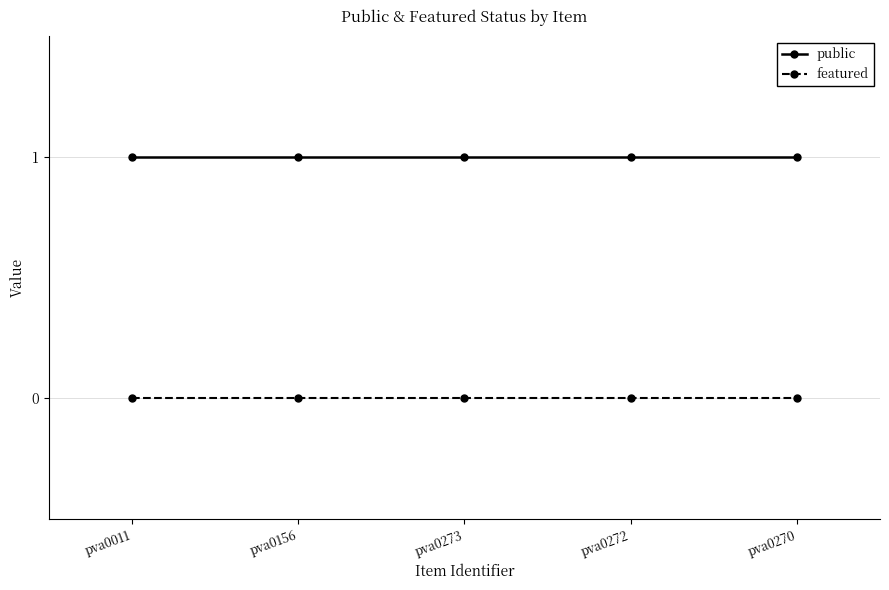

What are all the series names shown in the legend?

public, featured